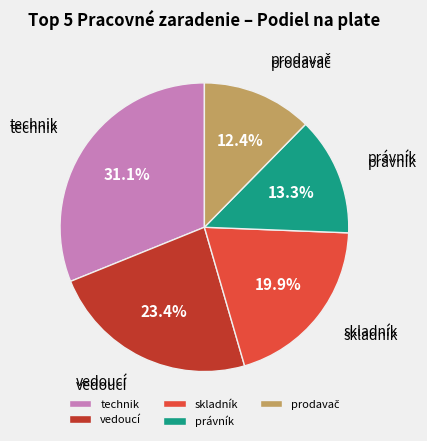

What is the ratio of the value at technik to the value at právník?

2.3